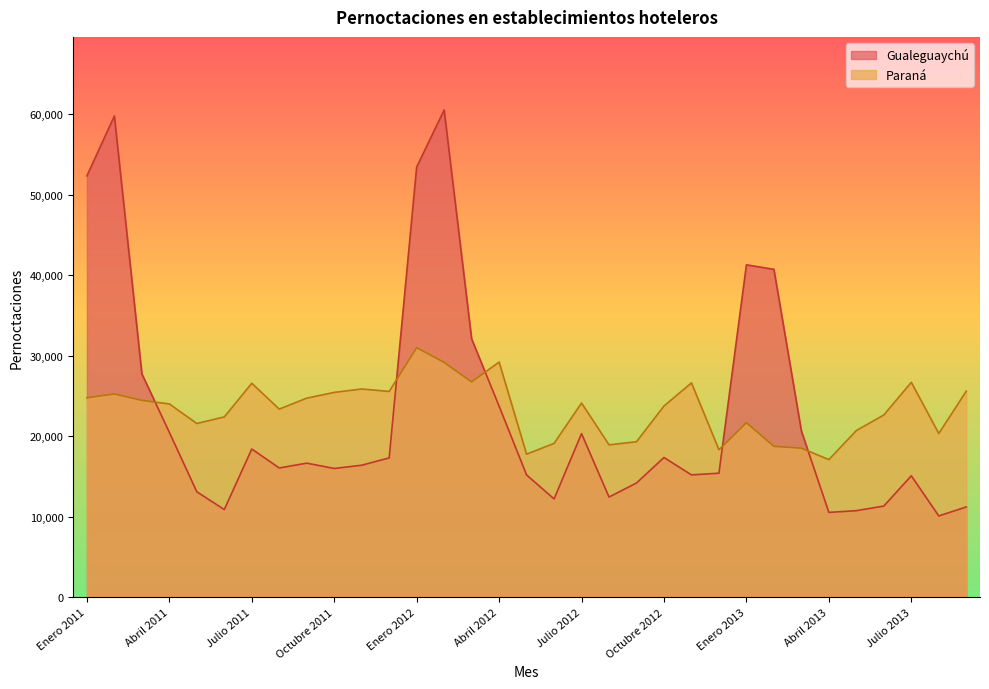

True or false: Gualeguaychú has more than 0 points higher than both neighbors.

True